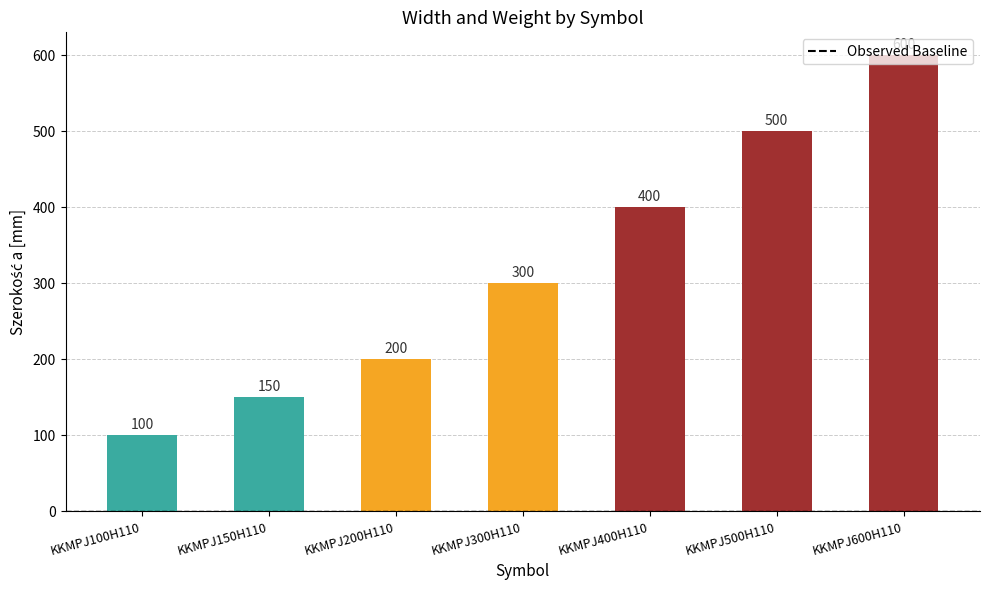

What is the smallest value displayed?

100